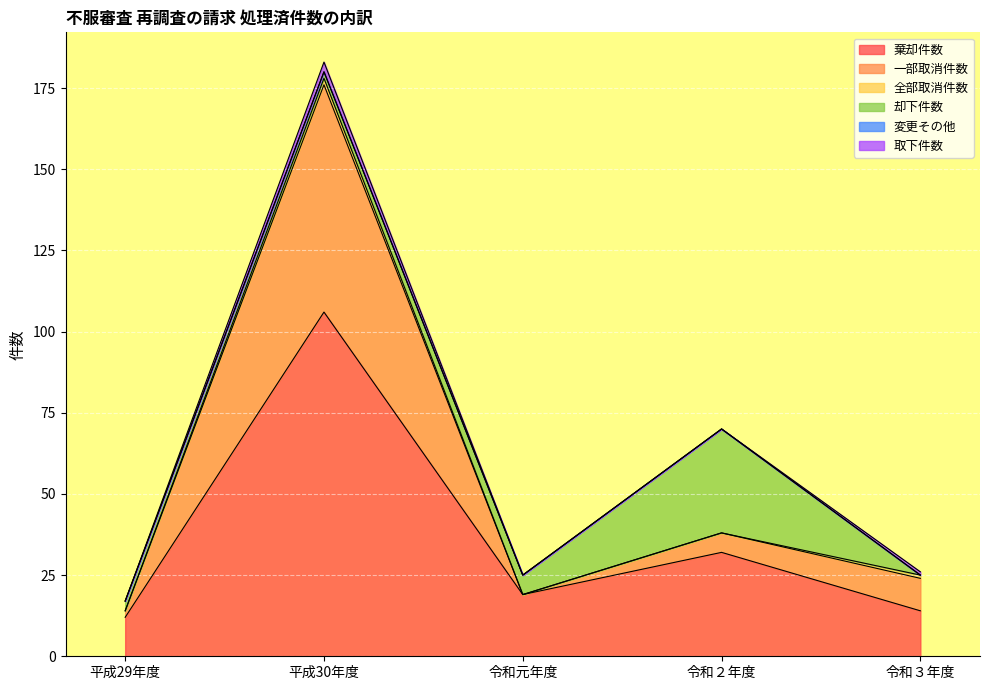

At which category is the sum across all series the highest?

平成30年度